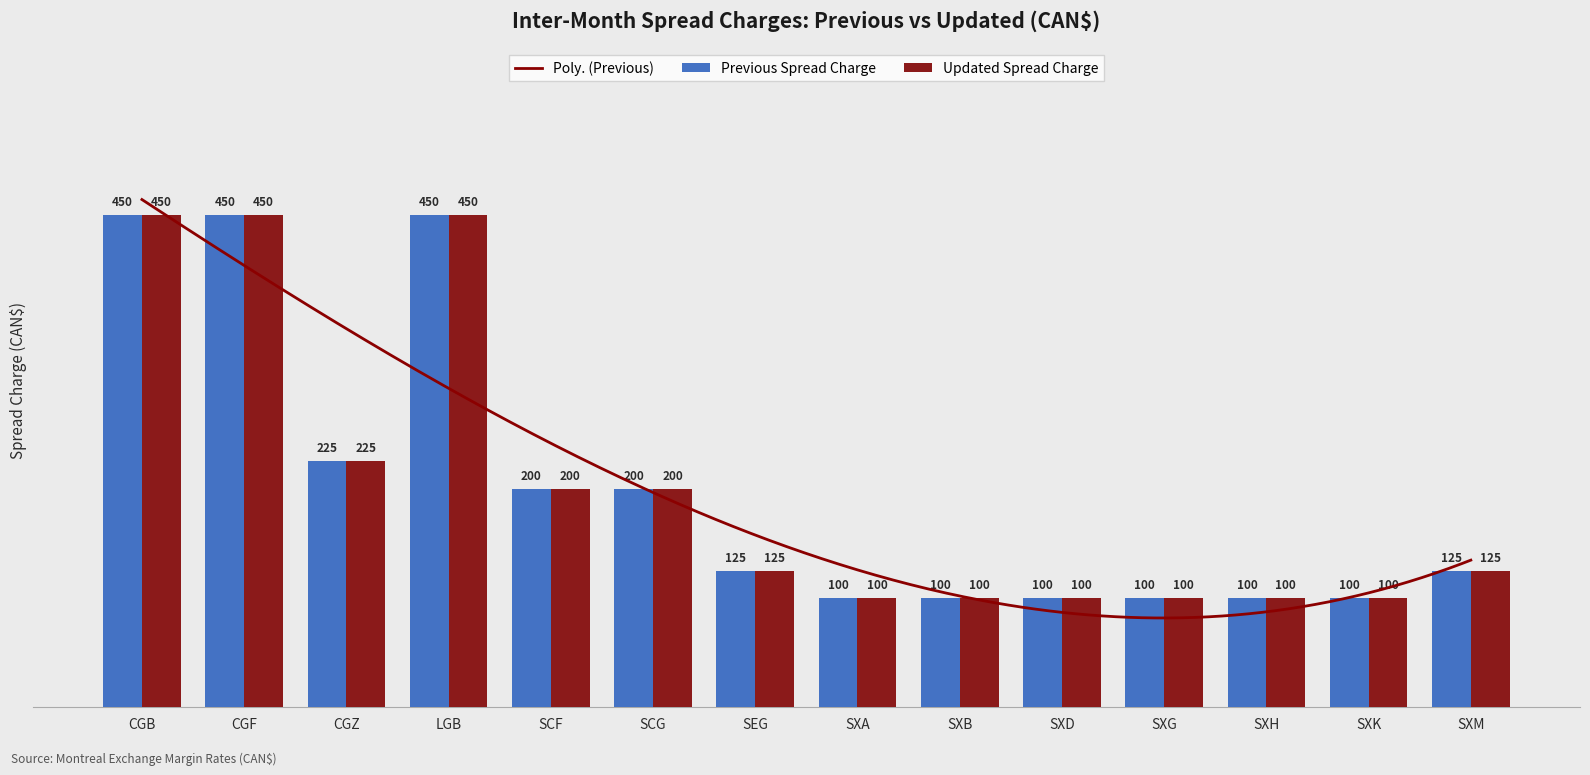

Reading left to right, what are all the values shown in this chart?

Previous Spread Charge: CGB=450	CGF=450	CGZ=225	LGB=450	SCF=200	SCG=200	SEG=125	SXA=100	SXB=100	SXD=100	SXG=100	SXH=100	SXK=100	SXM=125
Updated Spread Charge: CGB=450	CGF=450	CGZ=225	LGB=450	SCF=200	SCG=200	SEG=125	SXA=100	SXB=100	SXD=100	SXG=100	SXH=100	SXK=100	SXM=125